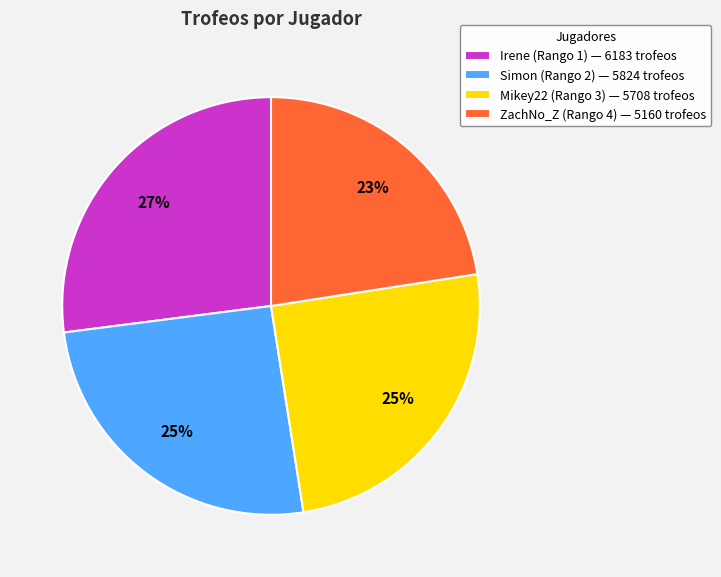

Which category has the smallest portion of the pie?

ZachNo_Z (Rango 4)